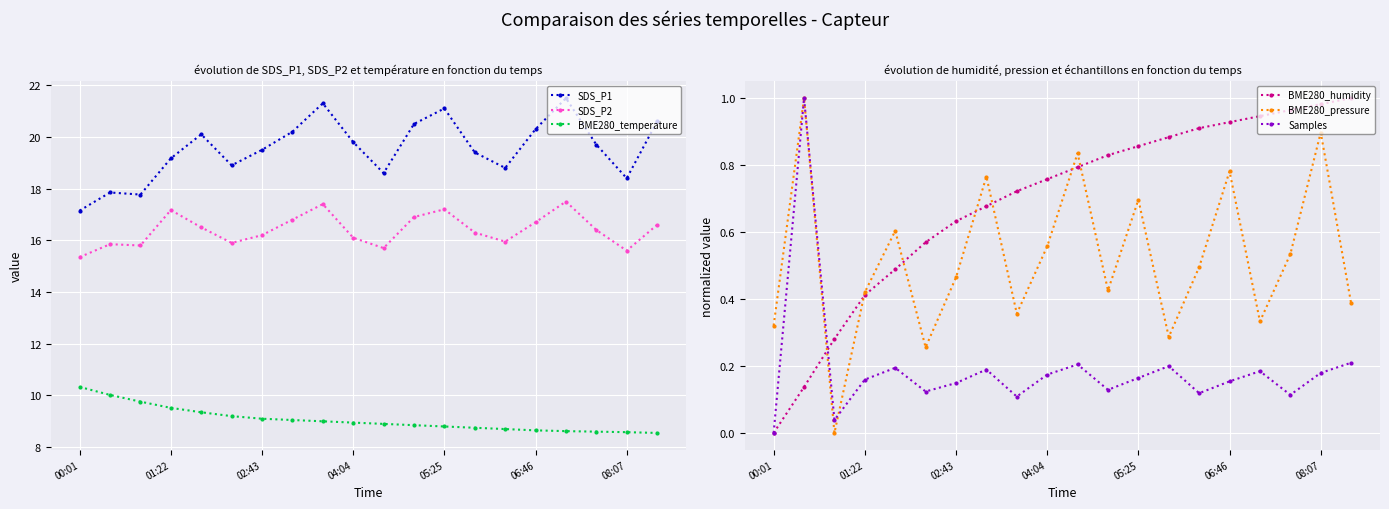

The value of SDS_P2 at 05:25 is 17.2. True or false?

True